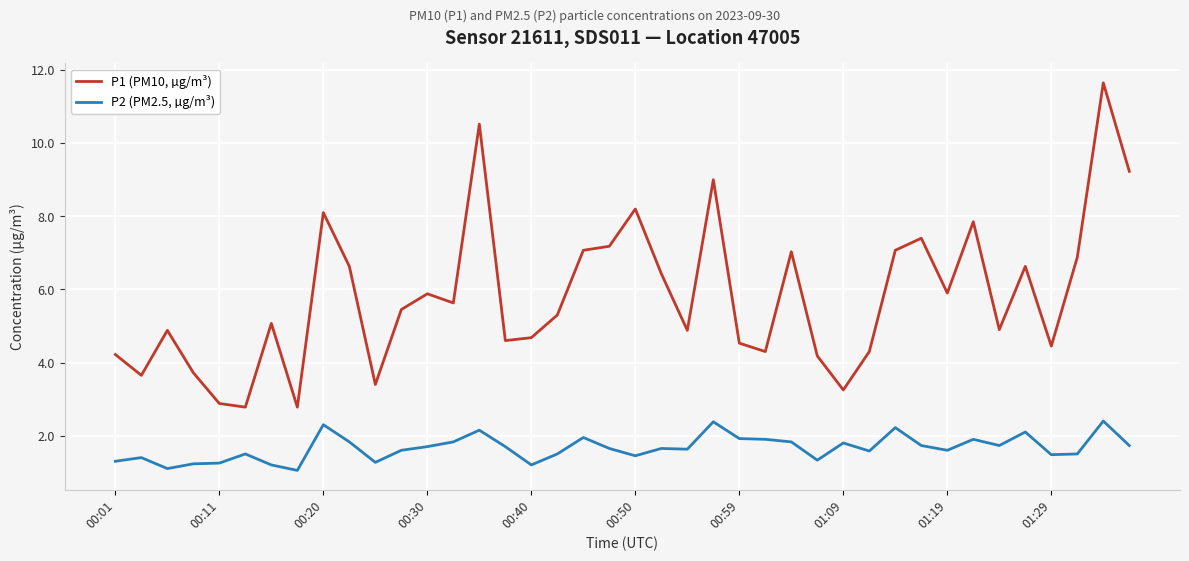

Which series has the largest total across all categories?

P1 (PM10, µg/m³)